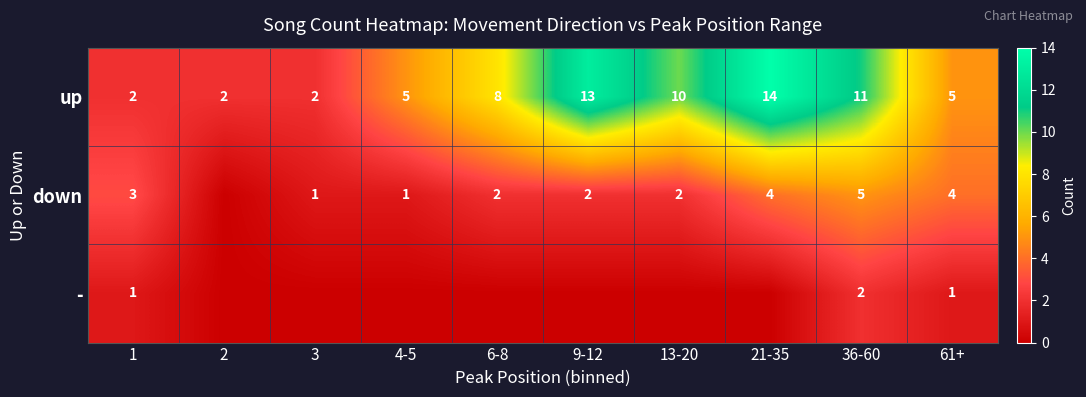

The down series shows 2 at 6-8. True or false?

True